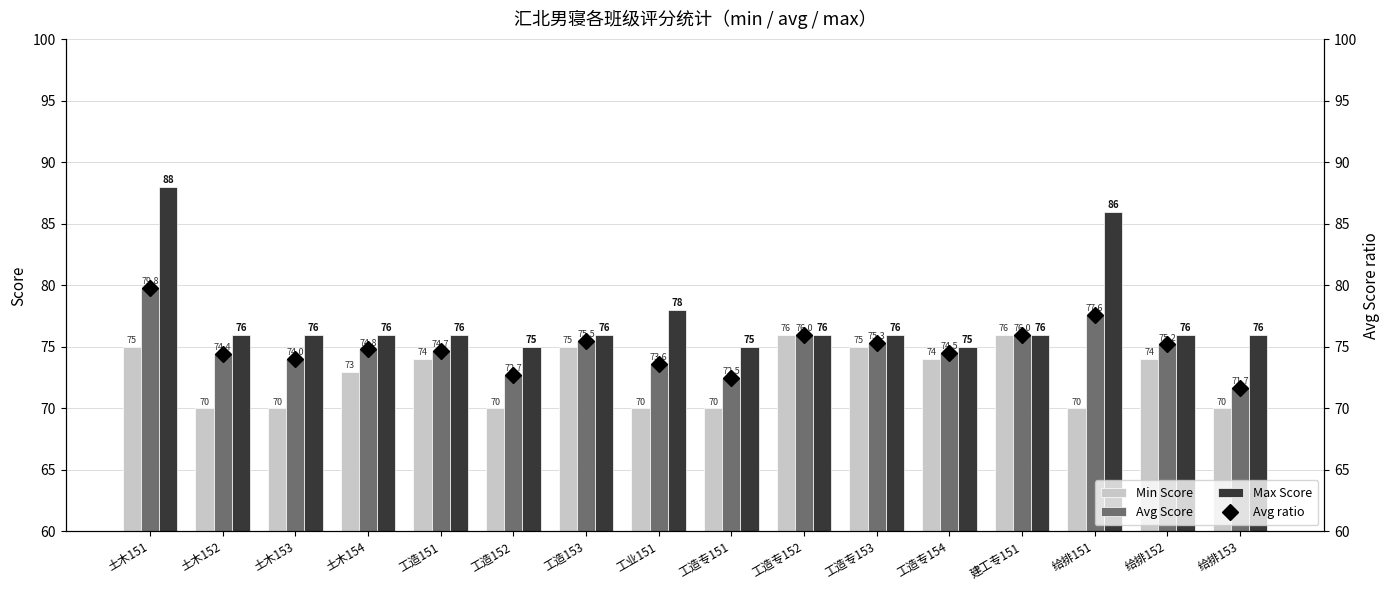

What is the approximate value of Min Score at 工造专151?

70.0